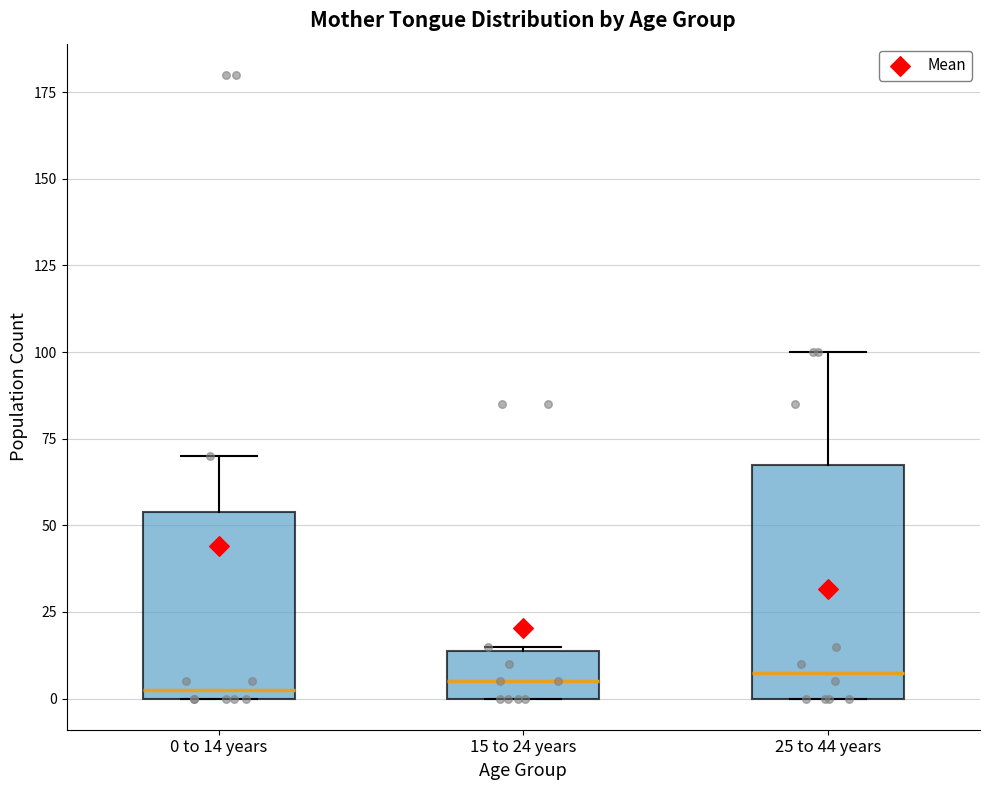

Reading left to right, transcribe this box plot: for each box, give where its median line is, the range the box spans, and where its two whiskers end, as read against the y-axis. The values are not printed on the chart, so give them approximately, as read against the axis.

0 to 14 years: median 5, box 0 to 55, whiskers 0 to 70
15 to 24 years: median 5, box 0 to 15, whiskers 0 to 15
25 to 44 years: median 10, box 0 to 70, whiskers 0 to 100